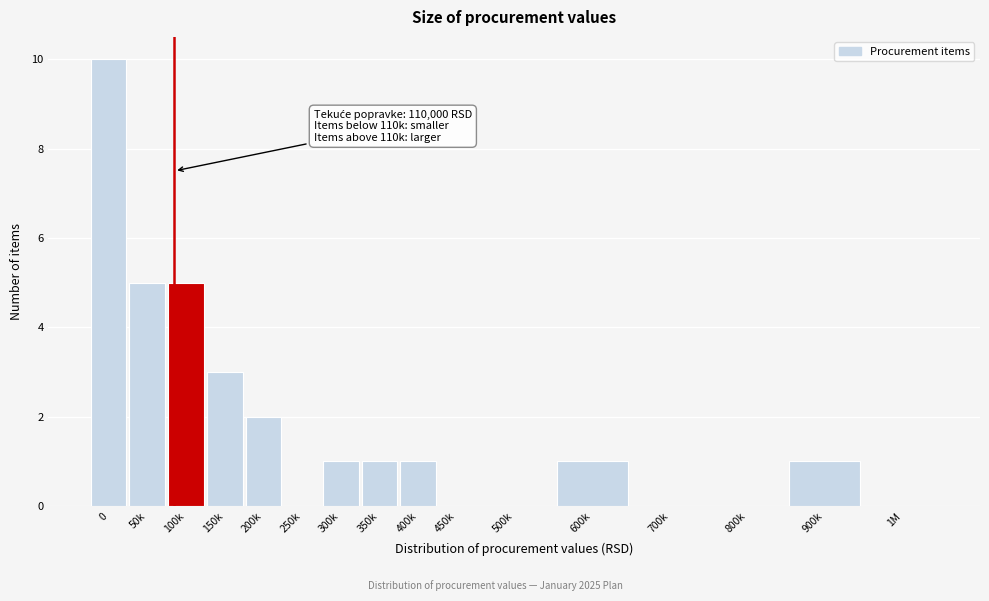

Reading left to right, list all the values displayed in this chart.

0=10	50k=5	100k=5	150k=3	200k=2	250k=0	300k=1	350k=1	400k=1	450k=0	500k=0	600k=1	700k=0	800k=0	900k=1	1M=0